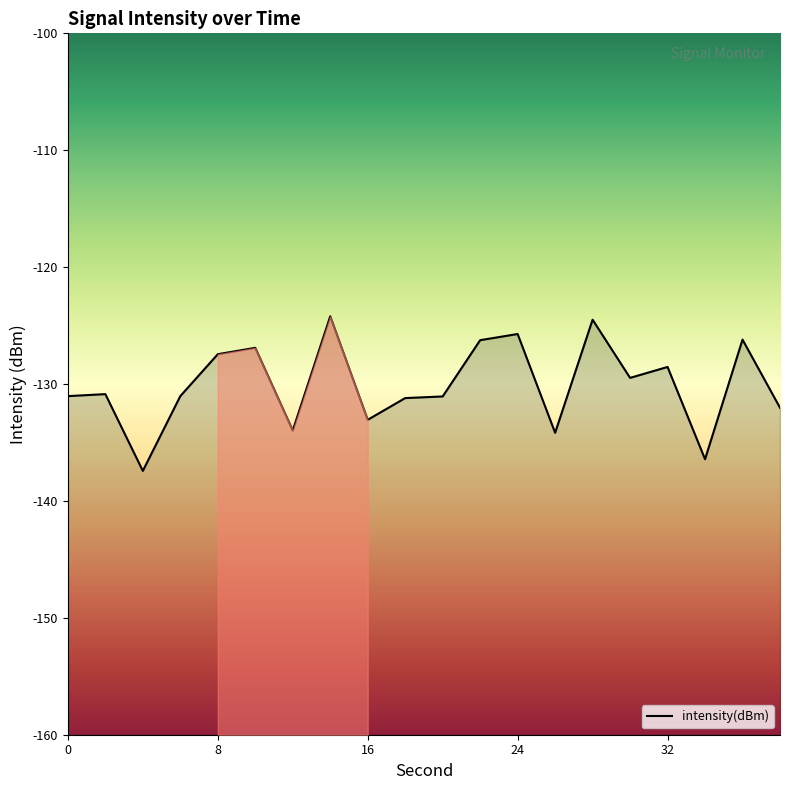

How many points are lower than both their immediate neighbors (excluding endpoints)?

6